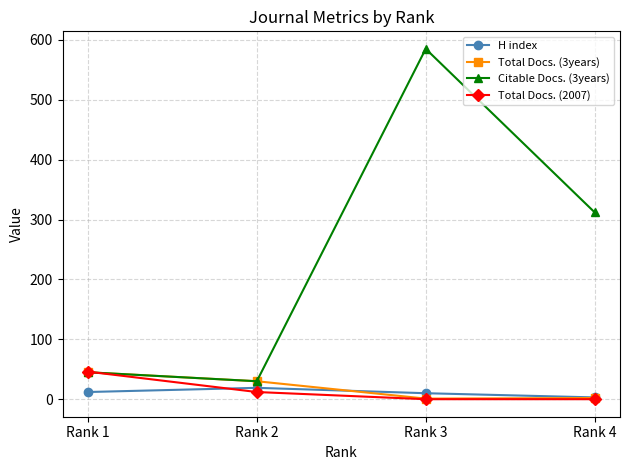

Between which two adjacent categories do H index and Total Docs. (3years) first intersect?

Rank 2 and Rank 3